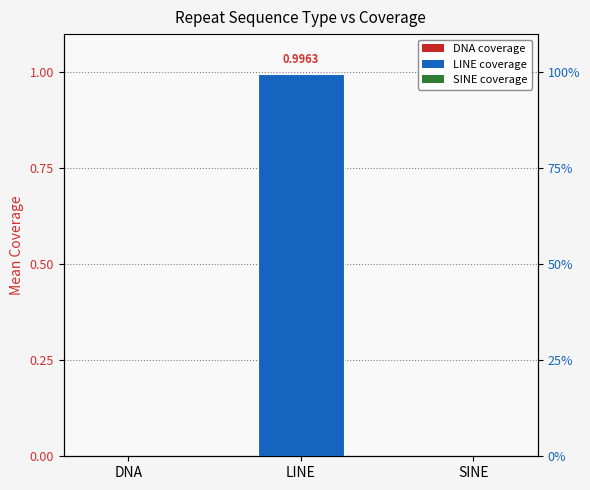

The value at DNA is 0.0. True or false?

True